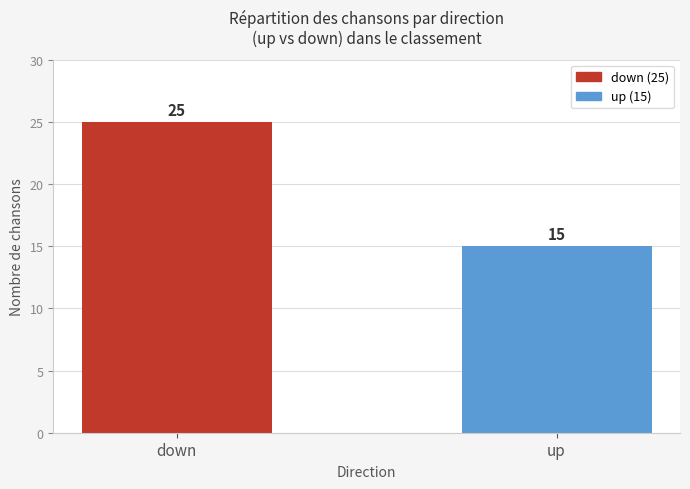

Reading left to right, what are all the values shown in this chart?

down=25	up=15